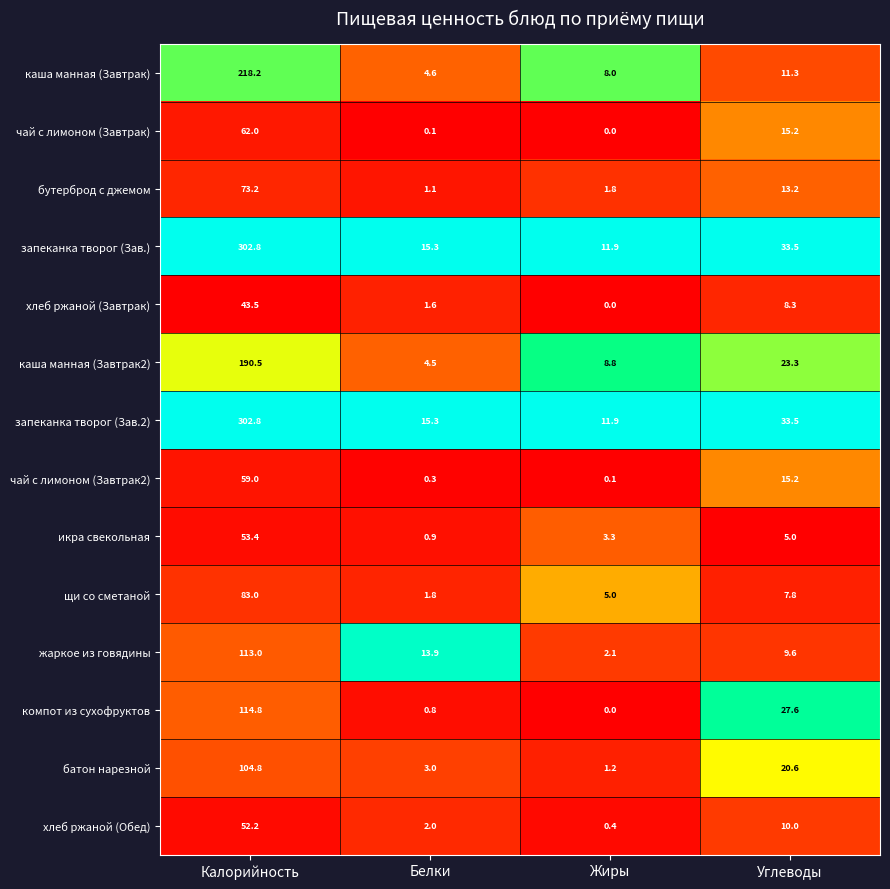

Which series changed the most between Белки and Жиры?

жаркое из говядины